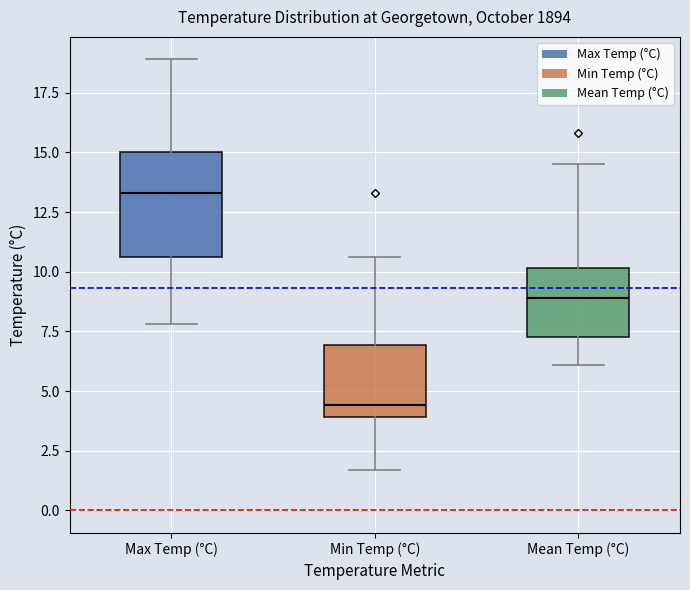

Reading left to right, read every box against the y-axis: the position of its median line, the range the box covers, and the ends of its whiskers. The values are not printed on the chart, so give them approximately, as read against the axis.

Max Temp (°C): median 13.5, box 10.5 to 15.0, whiskers 8.0 to 19.0
Min Temp (°C): median 4.5, box 4.0 to 7.0, whiskers 1.5 to 10.5
Mean Temp (°C): median 9.0, box 7.5 to 10.0, whiskers 6.0 to 14.5